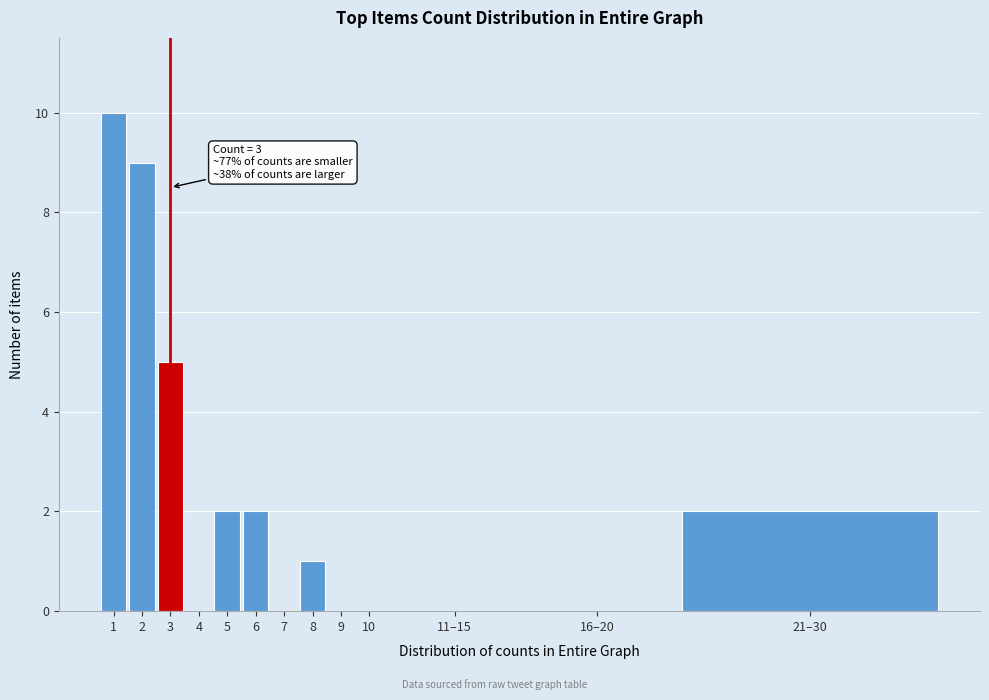

Reading left to right, transcribe all the data shown in this chart.

1=10	2=9	3=5	4=0	5=2	6=2	7=0	8=1	9=0	10=0	11–15=0	16–20=0	21–30=2